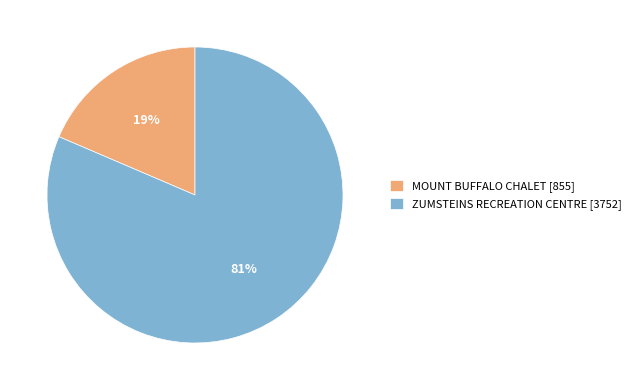

To the nearest percent, what is the average slice percentage?

50%